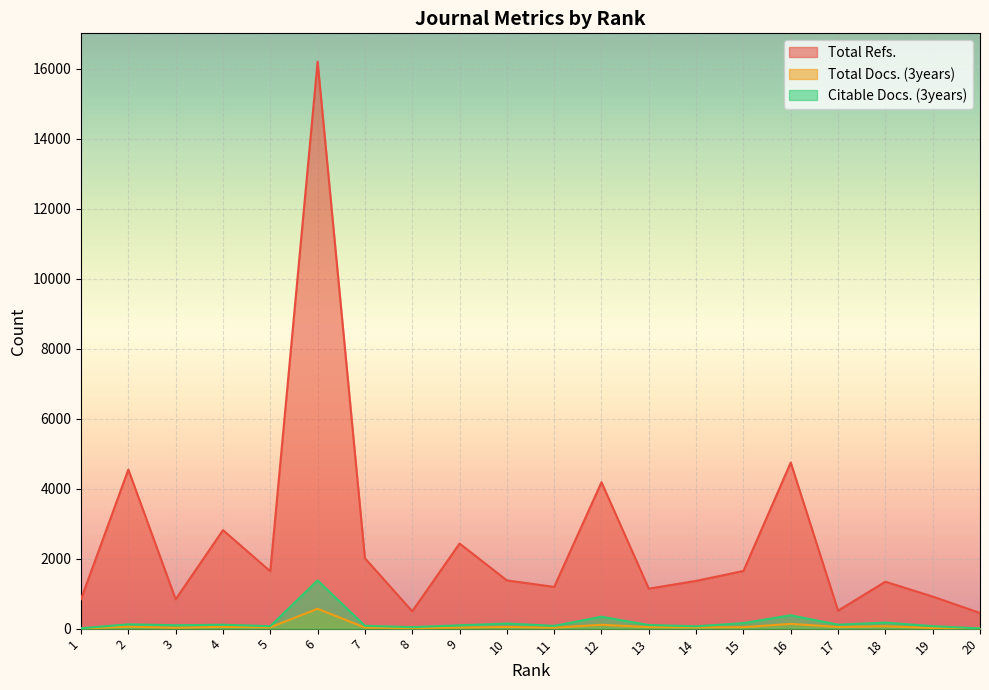

List the labels in order of Total Docs. (3years) value, largest first.

6, 16, 12, 18, 2, 4, 17, 10, 13, 15, 5, 14, 7, 9, 11, 3, 19, 8, 20, 1